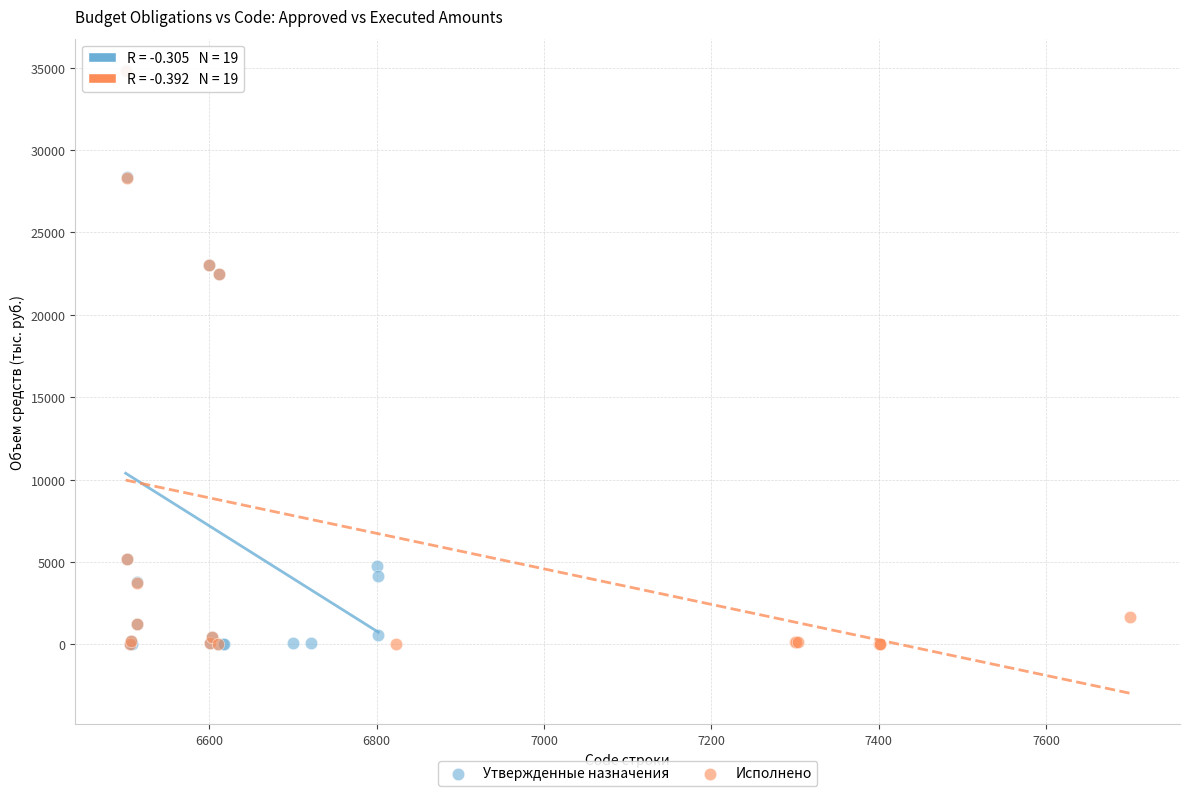

What are all the series names shown in the legend?

Утвержденные назначения, Исполнено